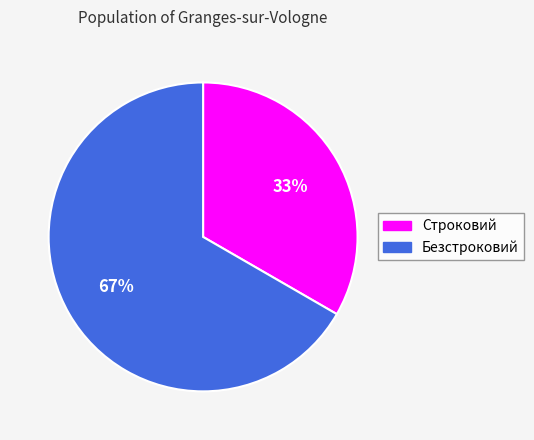

To the nearest percent, what portion does Безстроковий represent?

67%